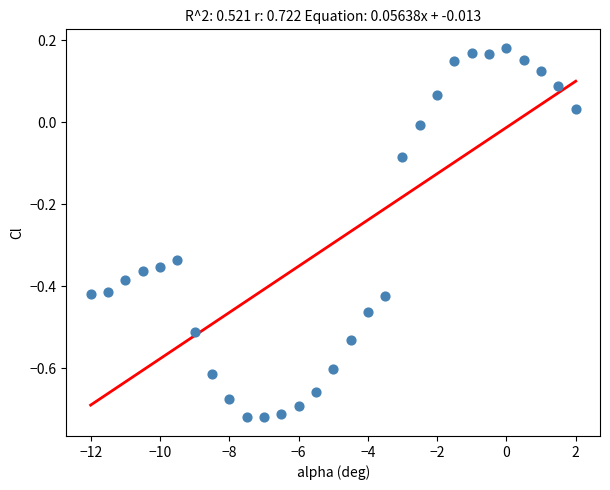

What is the range of X values (max minus min)?

14.0